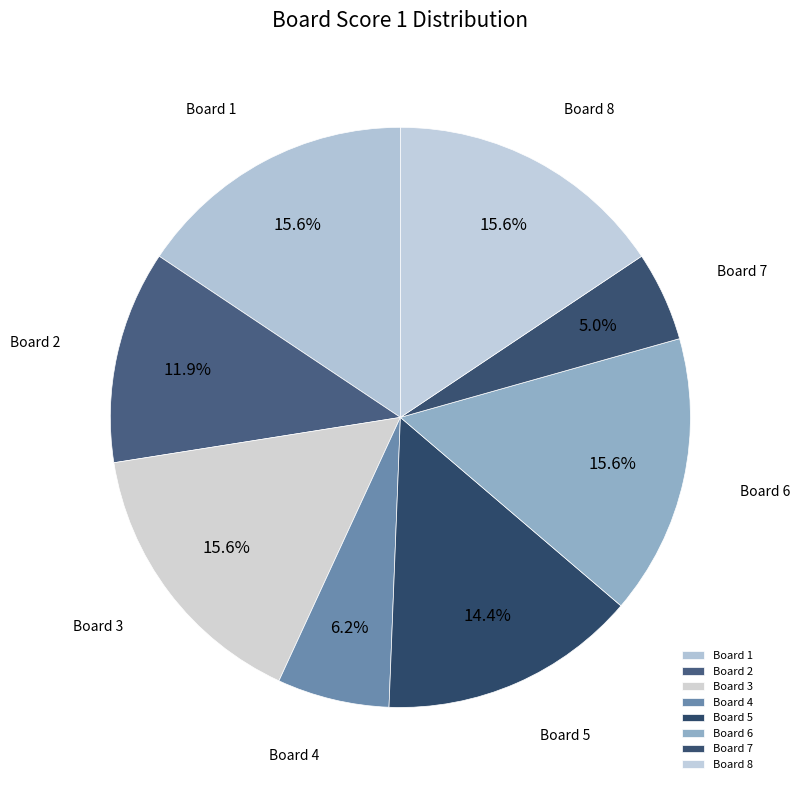

Do Board 3 and Board 6 together represent more than half of the pie?

No